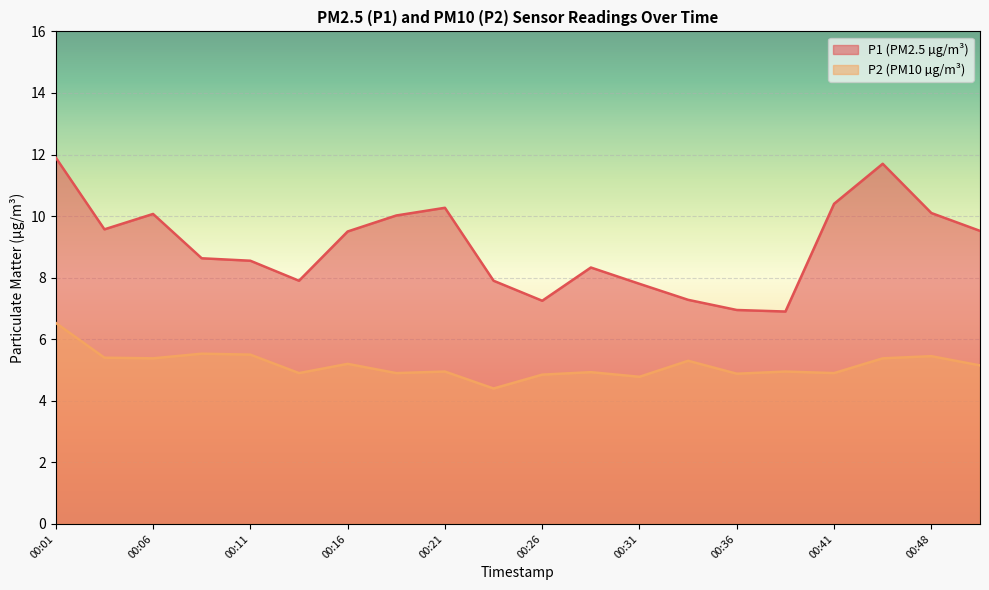

Reading left to right, transcribe all the data shown in this chart.

P1: 00:01=11.9	00:04=9.6	00:06=10.1	00:09=8.6	00:11=8.6	00:14=7.9	00:16=9.5	00:19=10.0	00:21=10.3	00:24=7.9	00:26=7.2	00:29=8.3	00:31=7.8	00:33=7.3	00:36=7.0	00:38=6.9	00:41=10.4	00:46=11.7	00:48=10.1	00:51=9.5
P2: 00:01=6.5	00:04=5.4	00:06=5.4	00:09=5.5	00:11=5.5	00:14=4.9	00:16=5.2	00:19=4.9	00:21=5.0	00:24=4.4	00:26=4.8	00:29=4.9	00:31=4.8	00:33=5.3	00:36=4.9	00:38=5.0	00:41=4.9	00:46=5.4	00:48=5.5	00:51=5.2